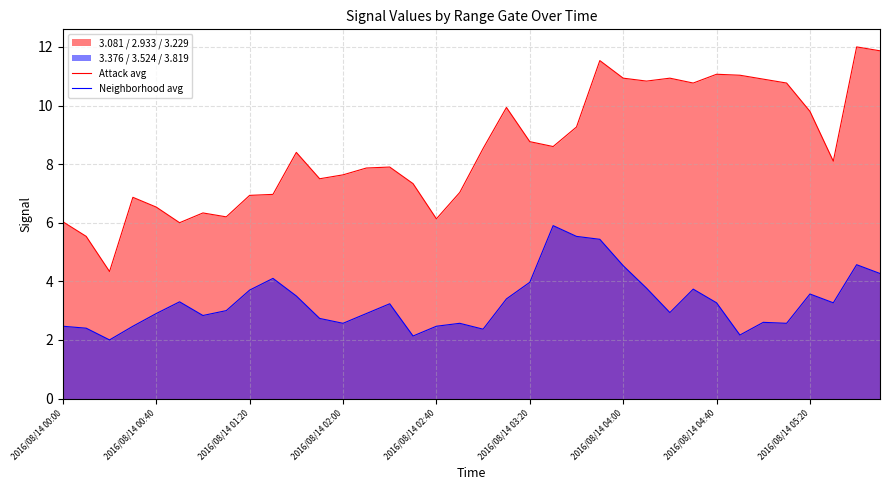

What is the maximum value for Attack avg?

12.0